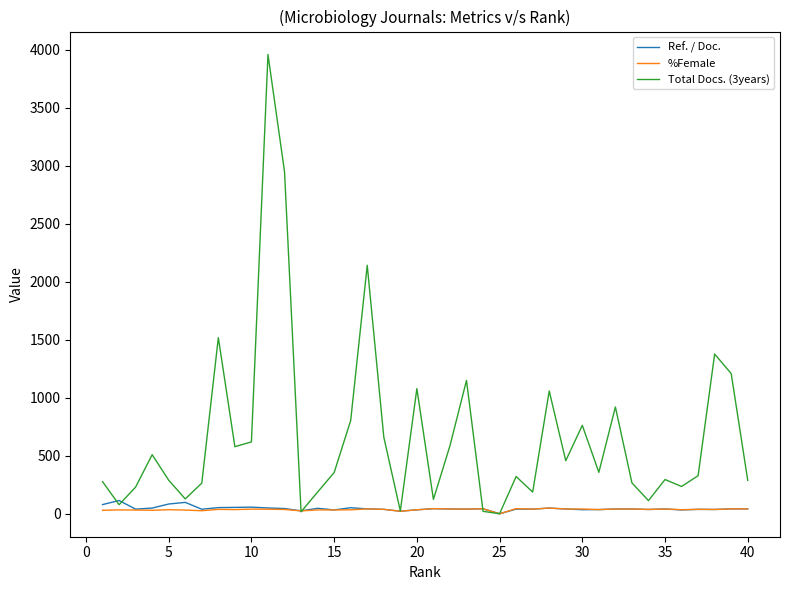

Which series has the largest range (max minus min)?

Total Docs. (3years)